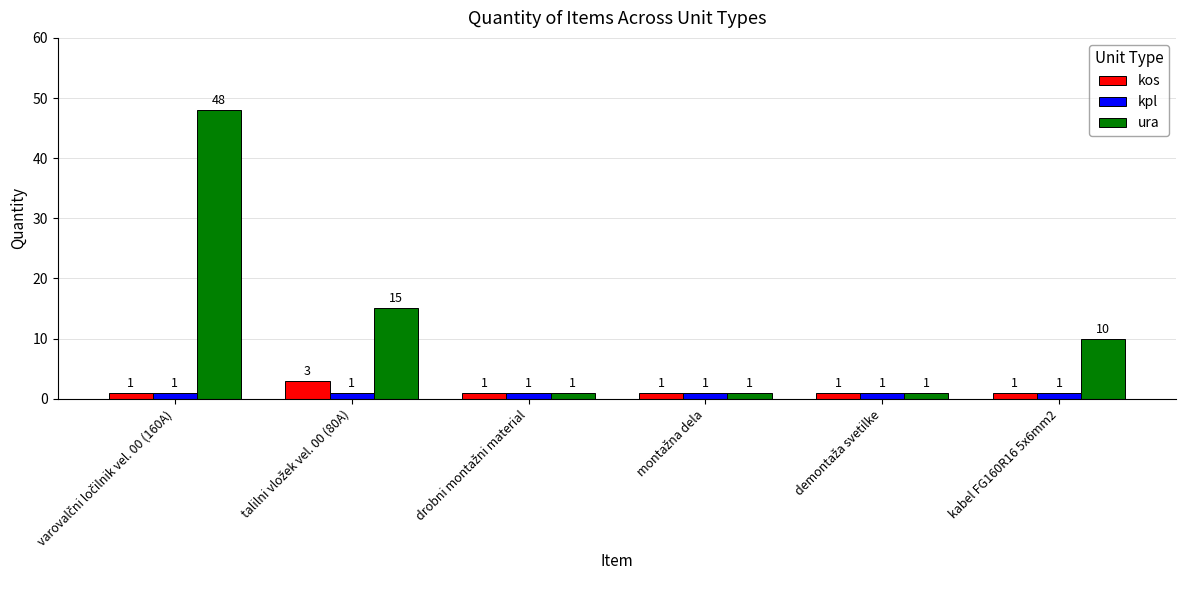

Reading left to right, what are all the values shown in this chart?

kos: 1	3	1	1	1	1
kpl: 1	1	1	1	1	1
ura: 48	15	1	1	1	10